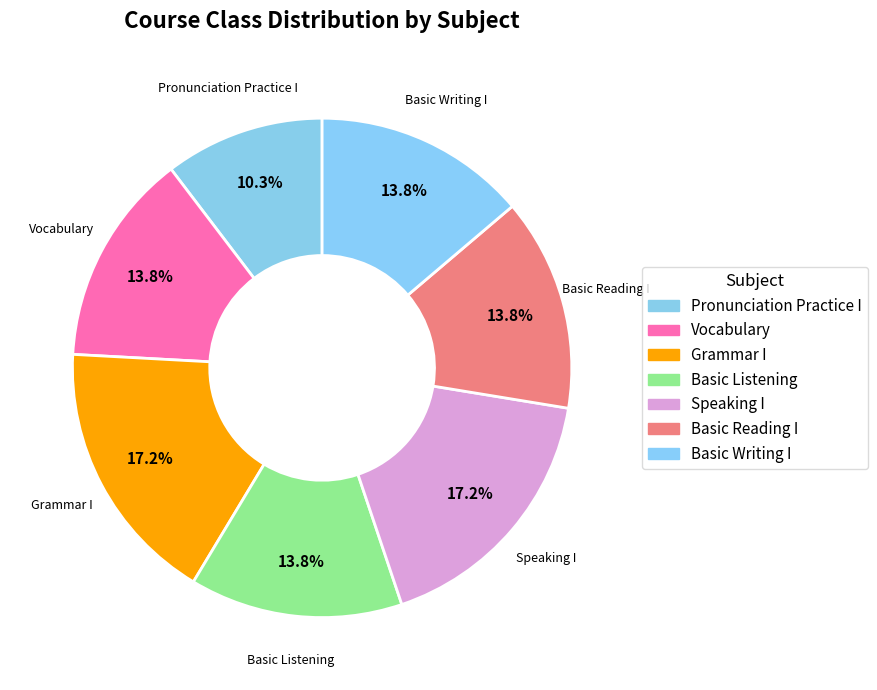

What is the ratio of the value at Basic Writing I to the value at Grammar I?

0.8